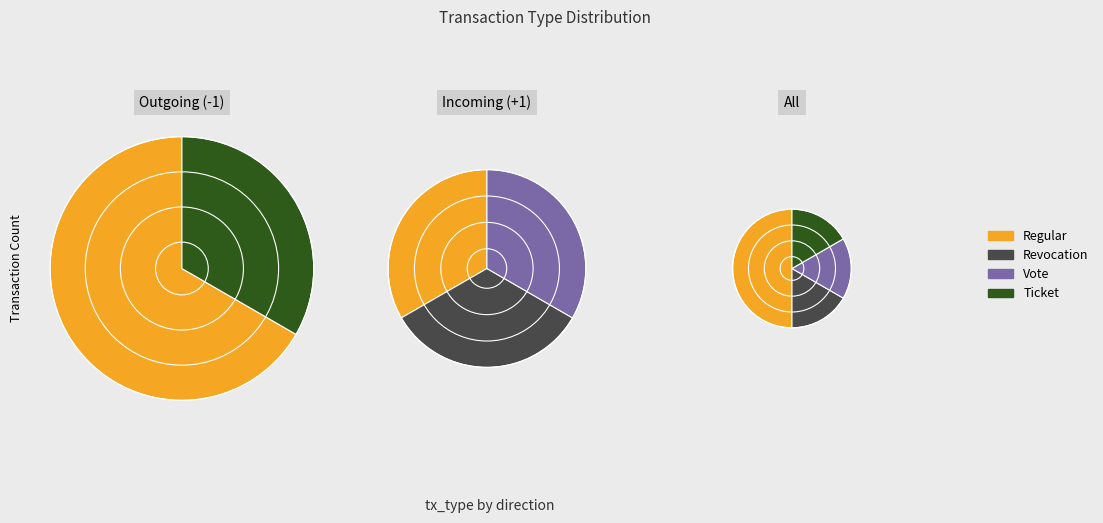

How many slices are in this pie chart?

4